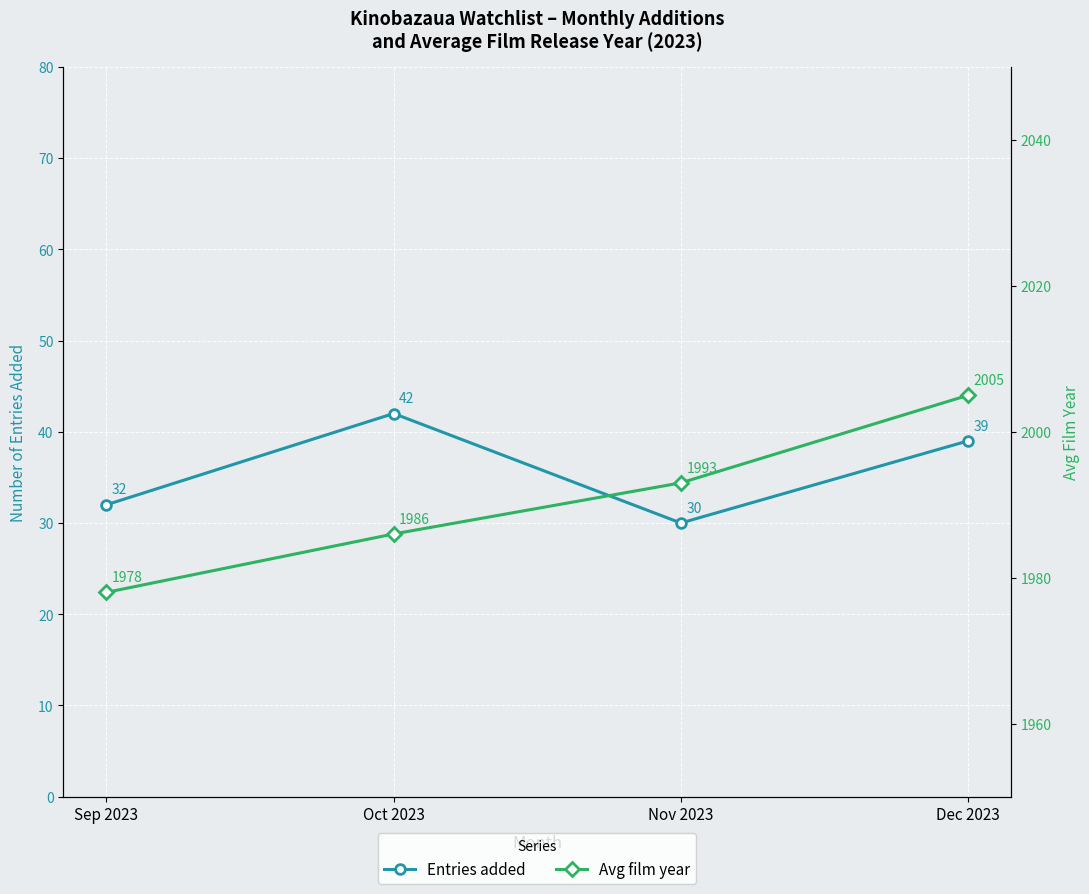

The Entries added series shows 10 at Sep 2023. True or false?

False